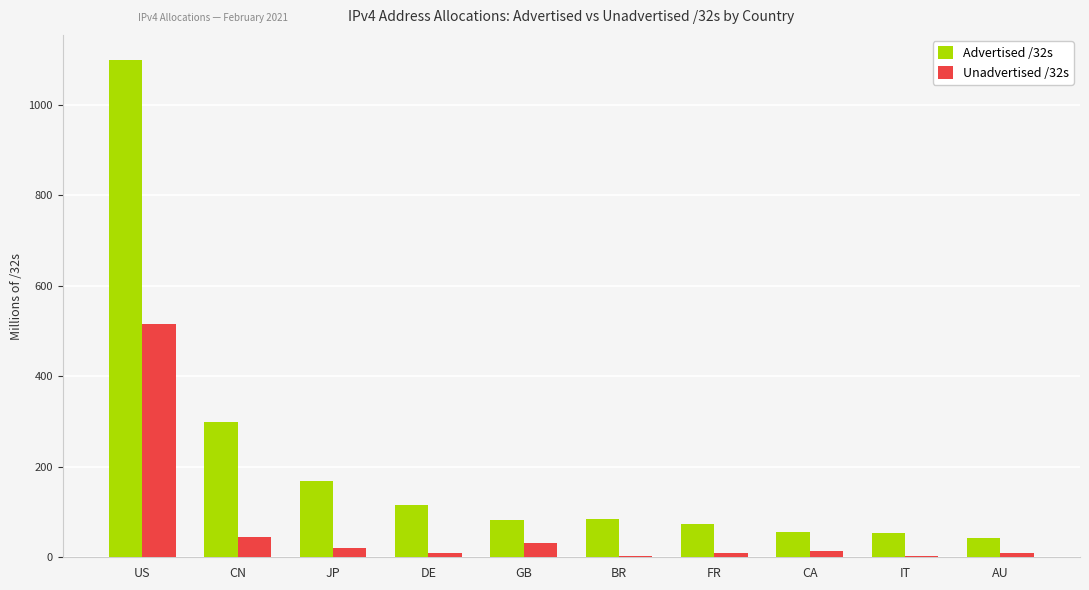

Between GB and CA, which series saw the biggest shift?

Advertised /32s